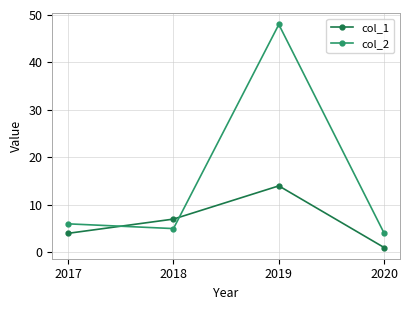

Rank the series at 2019 from lowest to highest value.

col_1, col_2